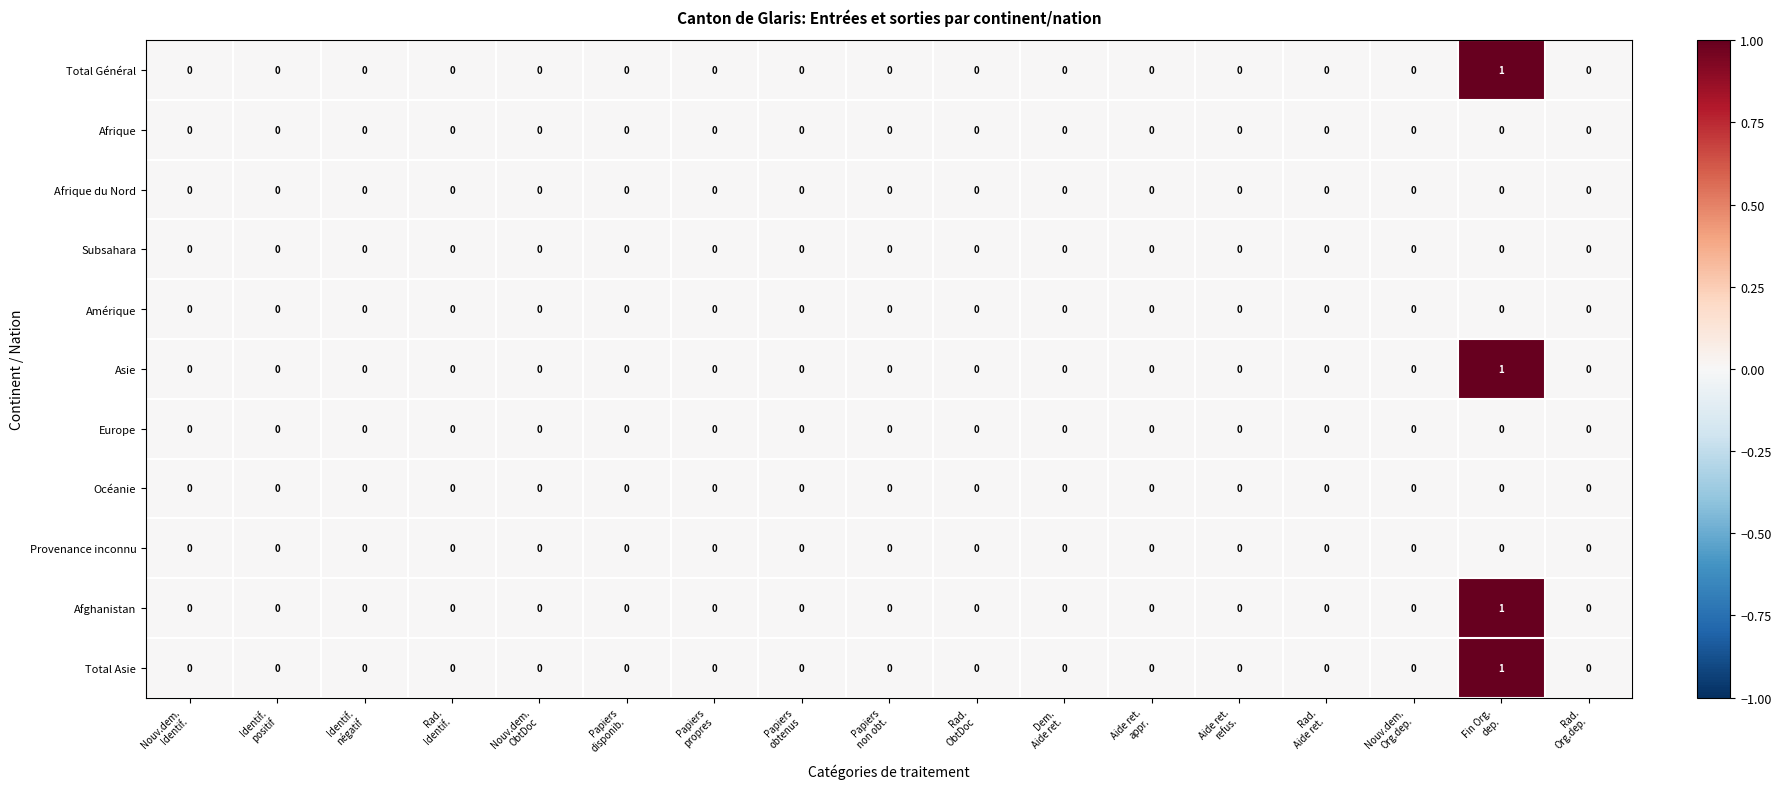

How many data points in Asie are above 0?

1